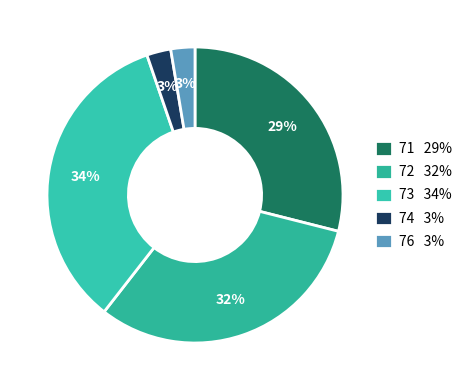

How many slices are in this pie chart?

5